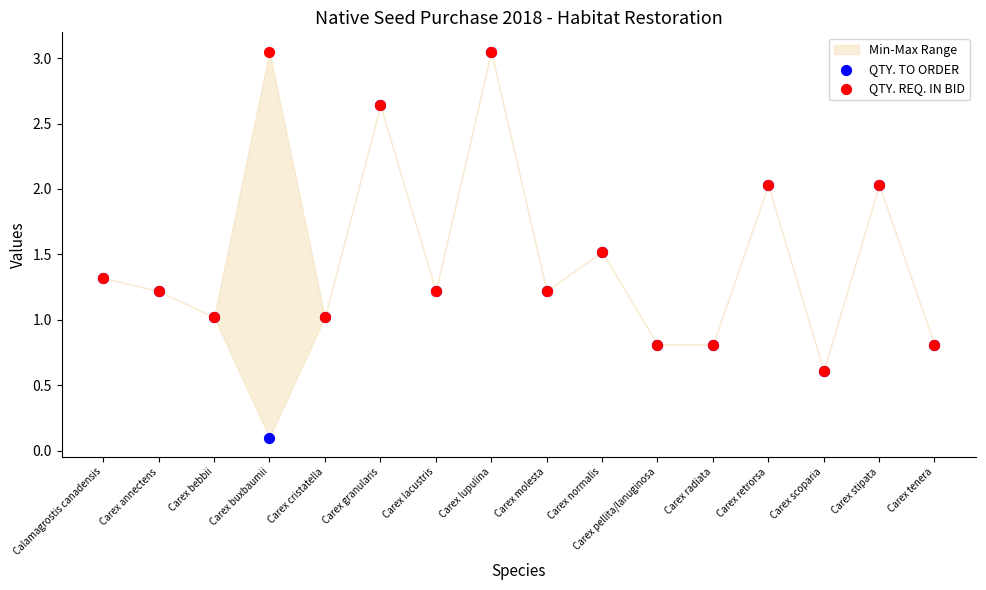

Which series has the widest spread of Y values?

QTY. TO ORDER